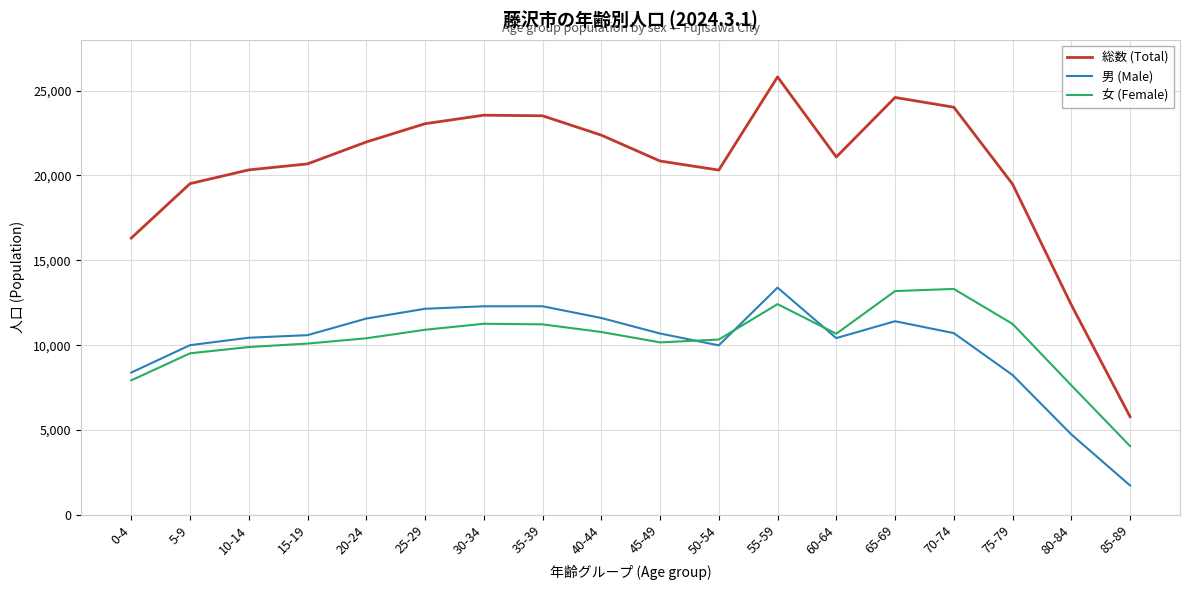

Rank the series at 20-24 from highest to lowest value.

総数 (Total), 男 (Male), 女 (Female)